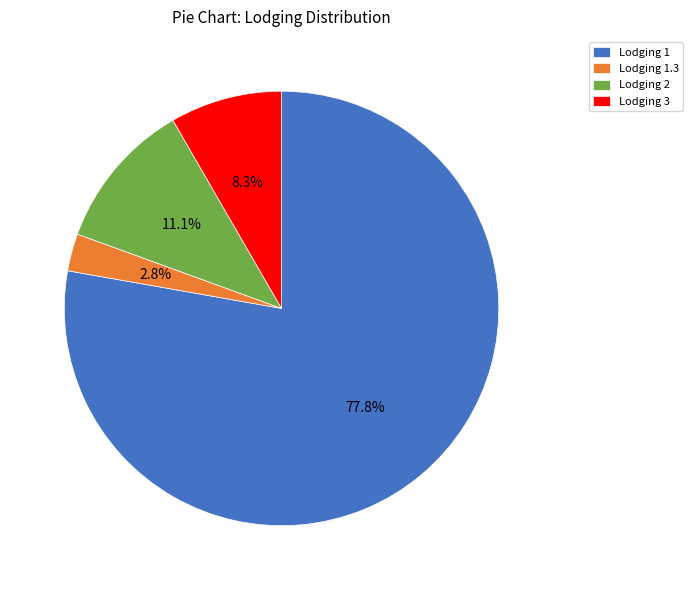

How much of the chart is everything except Lodging 3?

91.7%